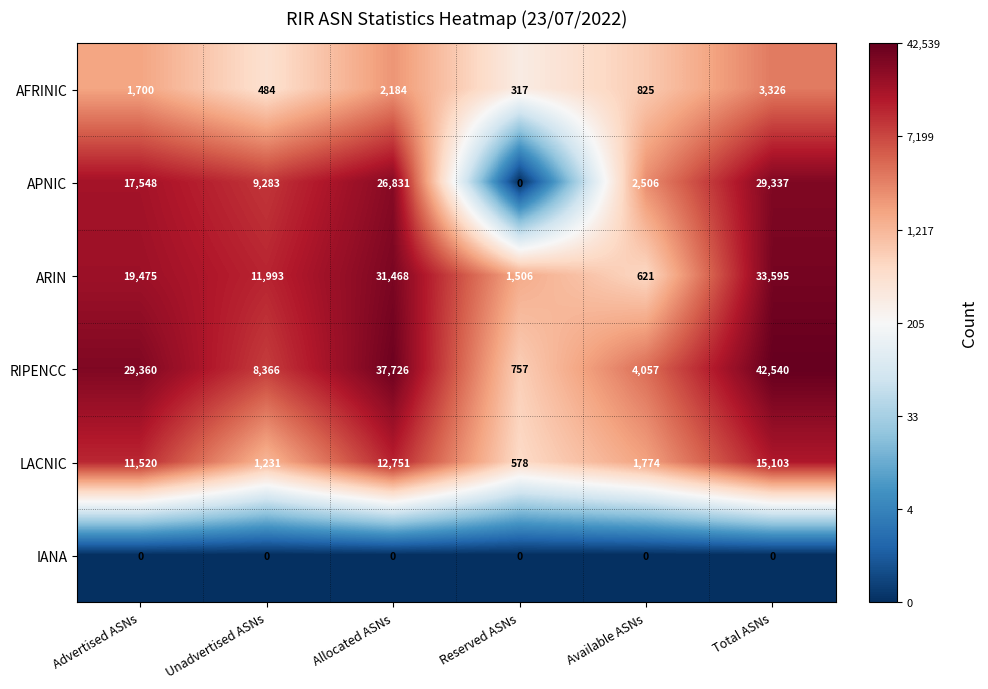

What is the difference between the highest and lowest values at Allocated ASNs?

37726